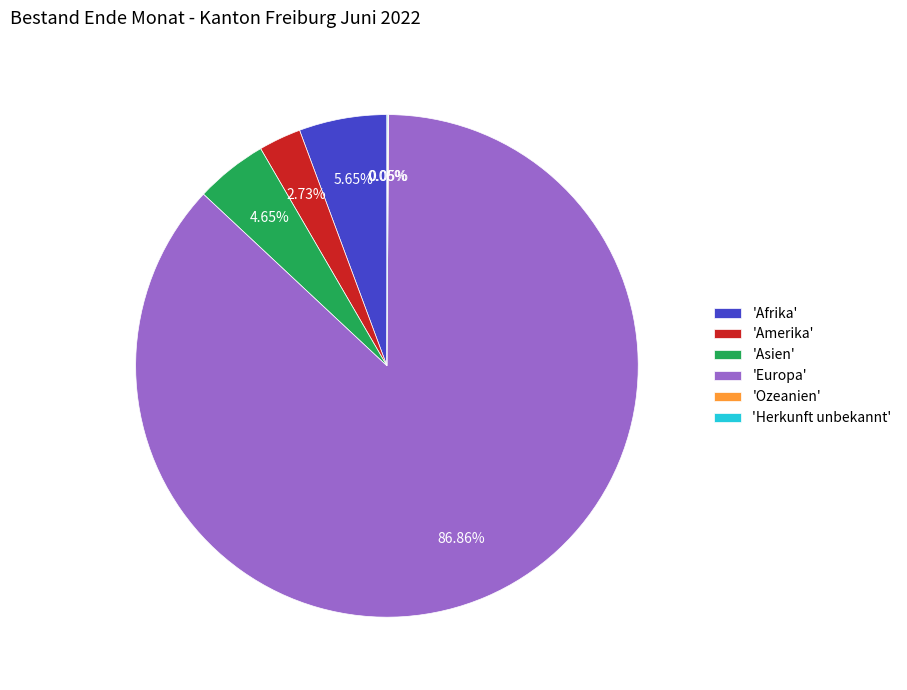

Which has a higher value, 'Europa' or 'Afrika'?

'Europa'